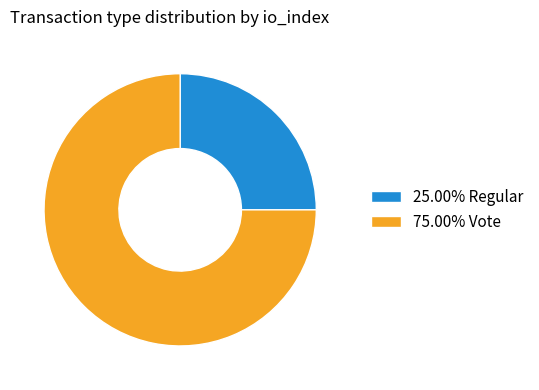

Does any single category account for the majority?

Yes